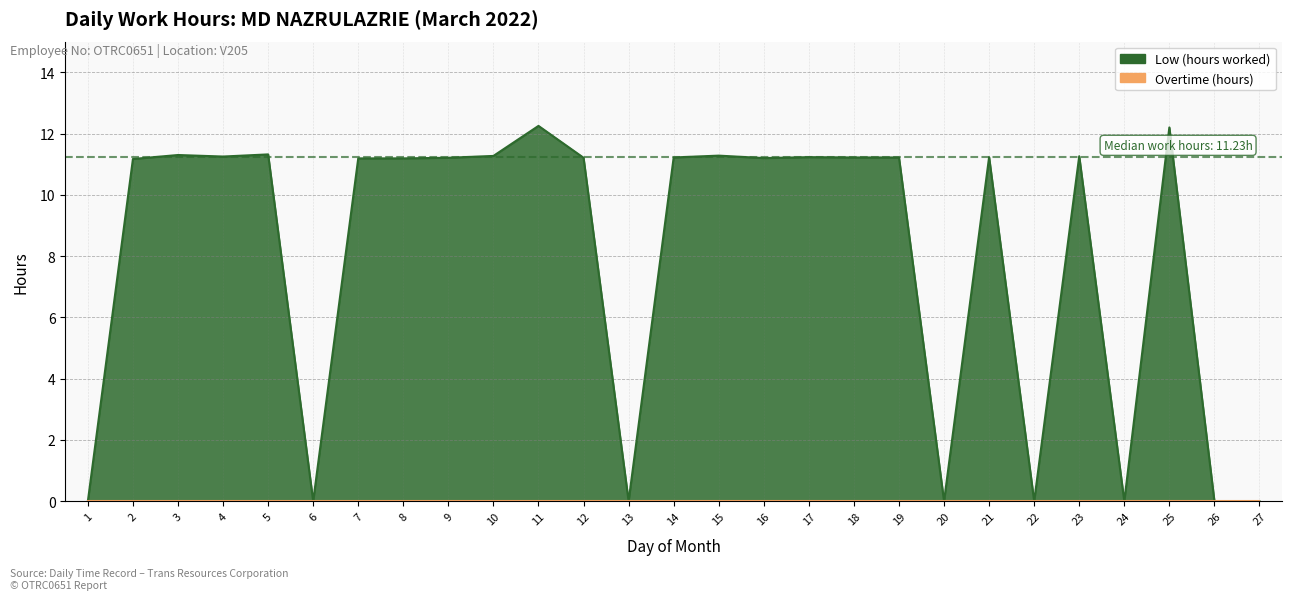

List the labels in order of value, smallest first.

1, 6, 13, 20, 22, 24, 26, 27, 2, 7, 8, 16, 9, 12, 14, 18, 19, 17, 21, 4, 23, 10, 15, 3, 5, 25, 11